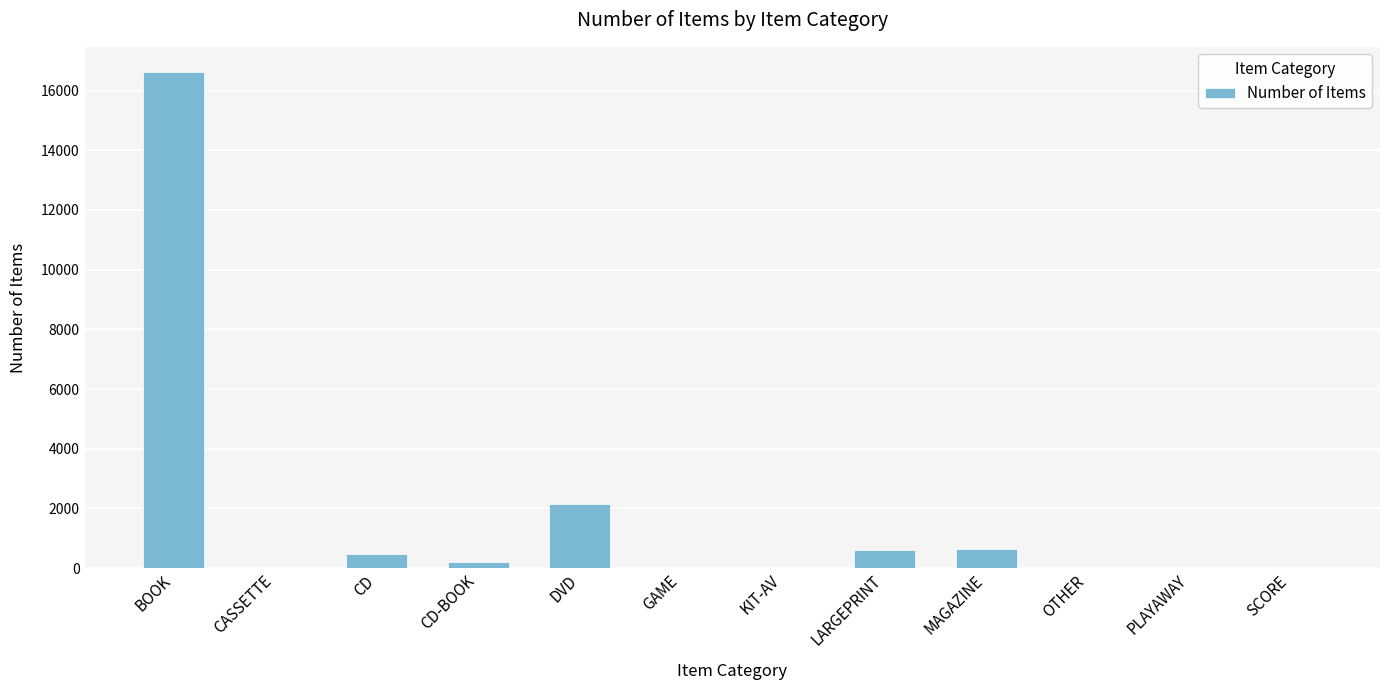

The chart shows a value of 17 at OTHER. True or false?

True